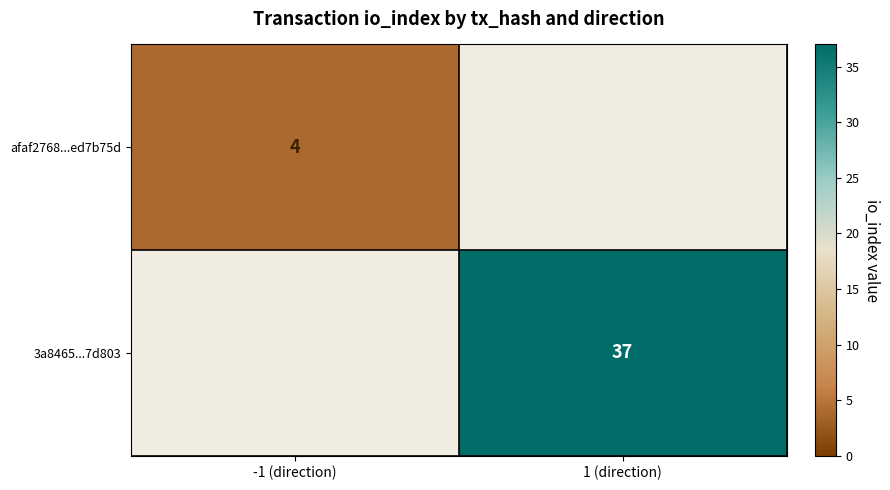

The 3a8465...7d803 series shows 49 at 1 (direction). True or false?

False